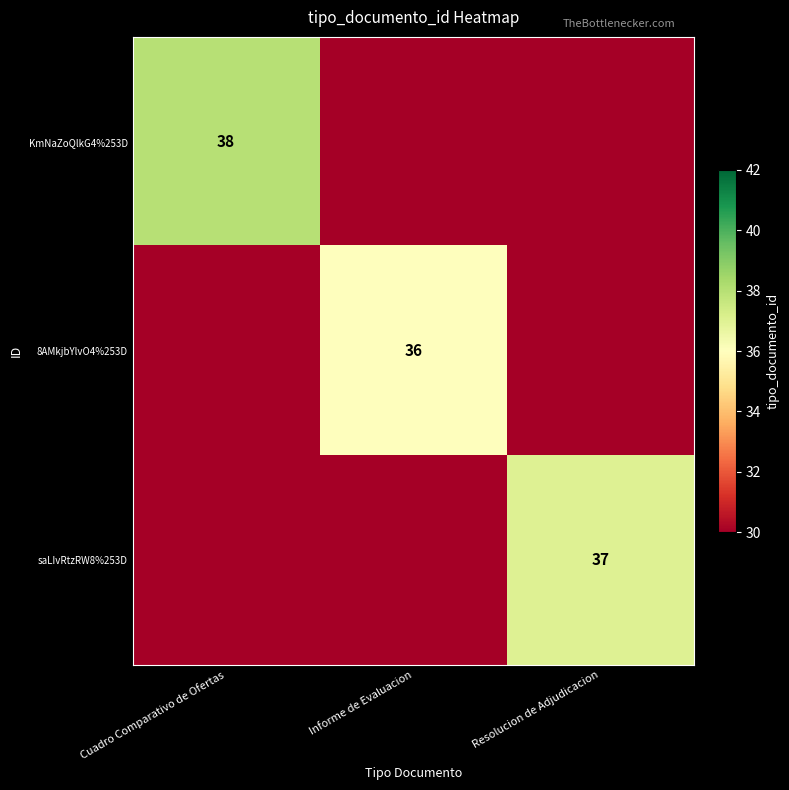

What is the total value across all series at Cuadro Comparativo de Ofertas?

98